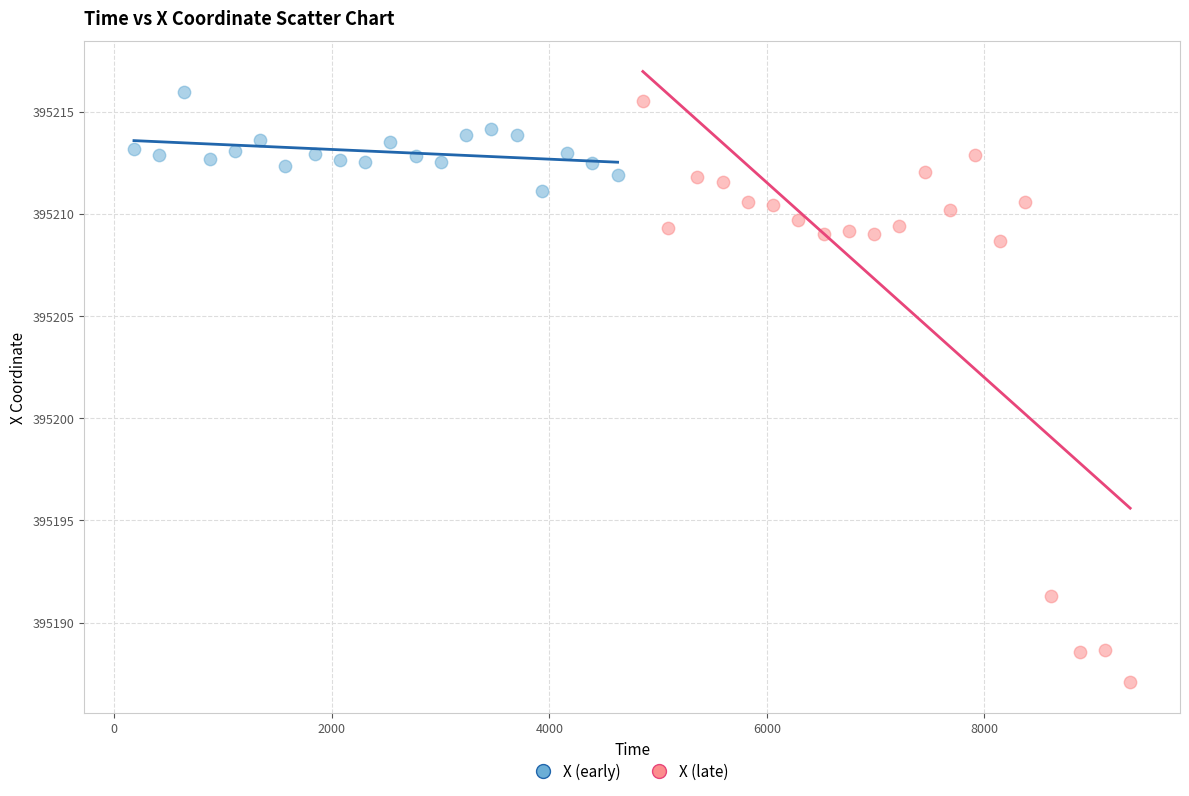

Which series contains the lowest Y value?

X (late)